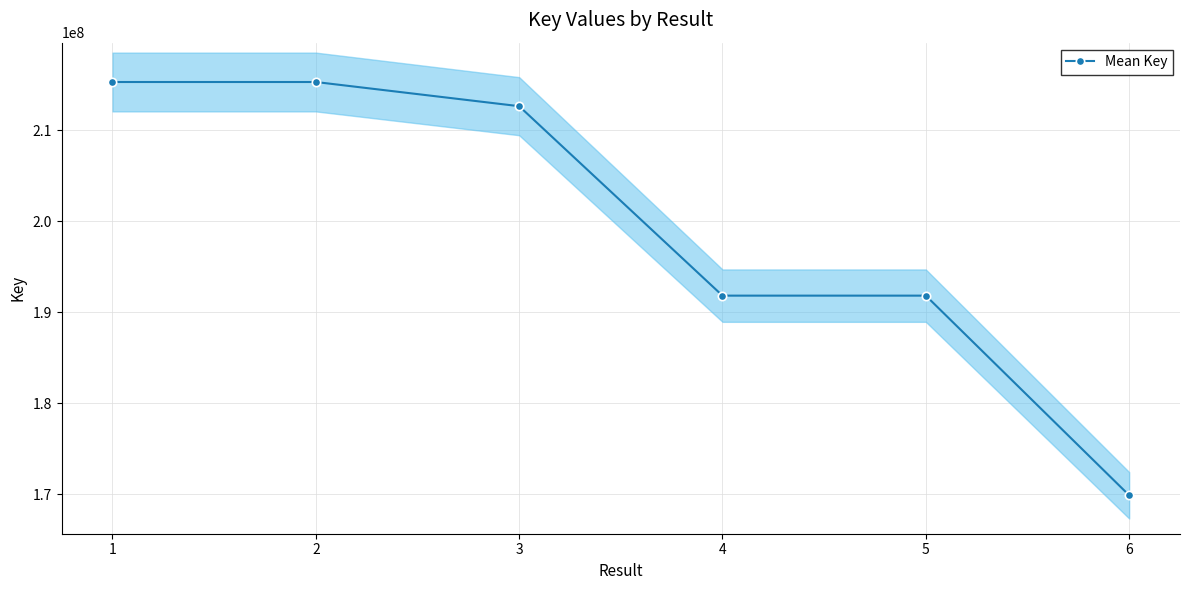

Reading left to right, extract all data points from this chart.

215301219	215301562	212645361	191832412	191831777	169898711